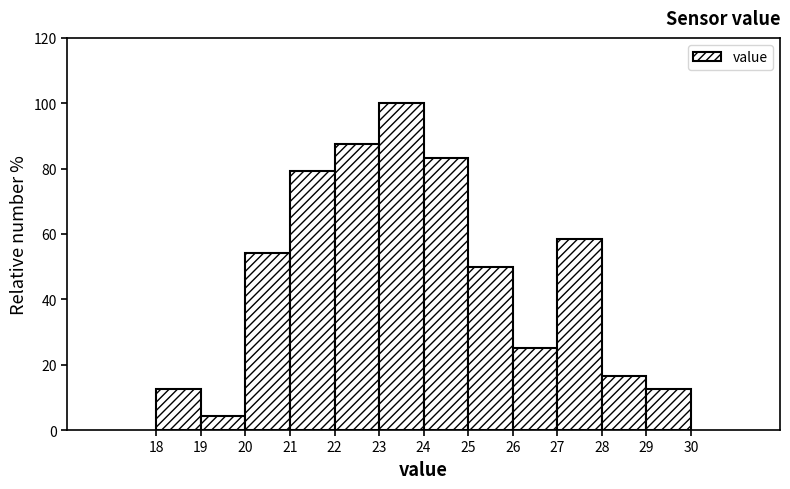

Reading left to right, transcribe this chart: for each bar, give the range it covers on the x-axis and its height. The values are not printed on the chart, so give them approximately, as read against the axis.

18 to 19: 12
19 to 20: 4
20 to 21: 54
21 to 22: 80
22 to 23: 88
23 to 24: 100
24 to 25: 84
25 to 26: 50
26 to 27: 26
27 to 28: 58
28 to 29: 16
29 to 30: 12